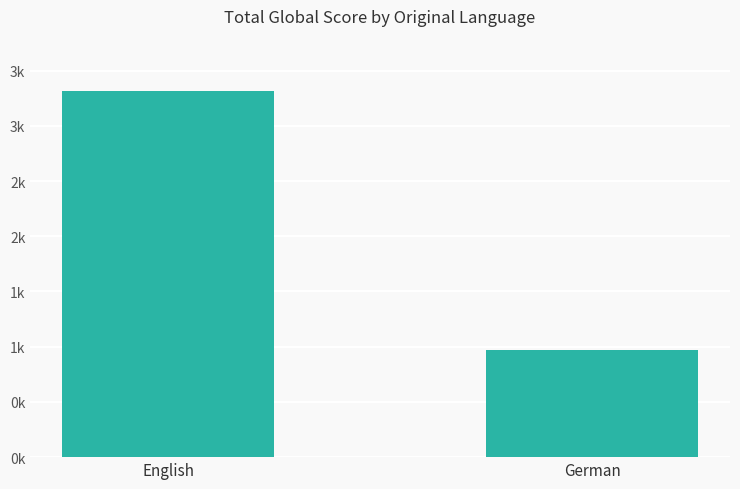

Are the bars grouped side by side (vs. stacked)?

No